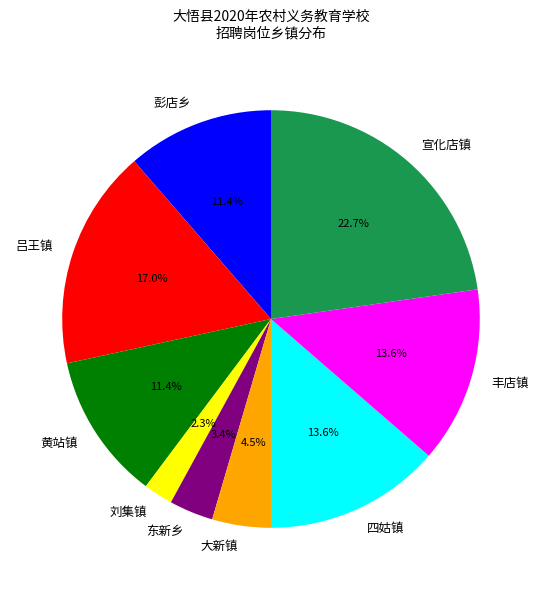

To the nearest percent, what is the average slice percentage?

11%